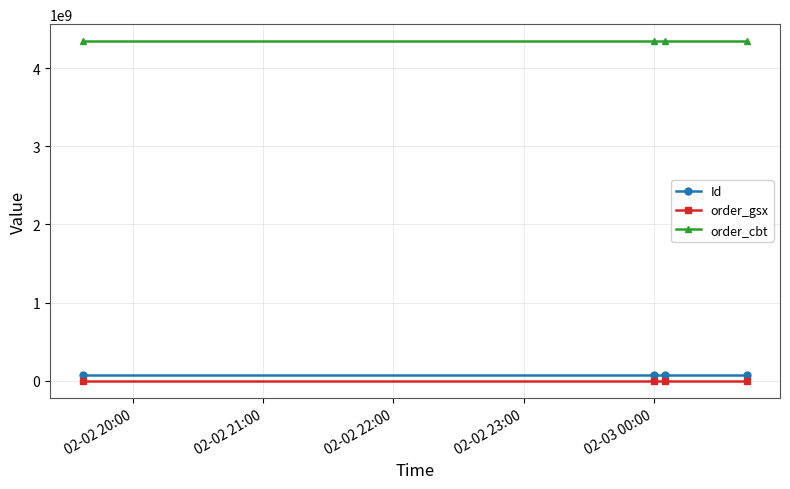

What is the sum of all order_gsx values?

2004832